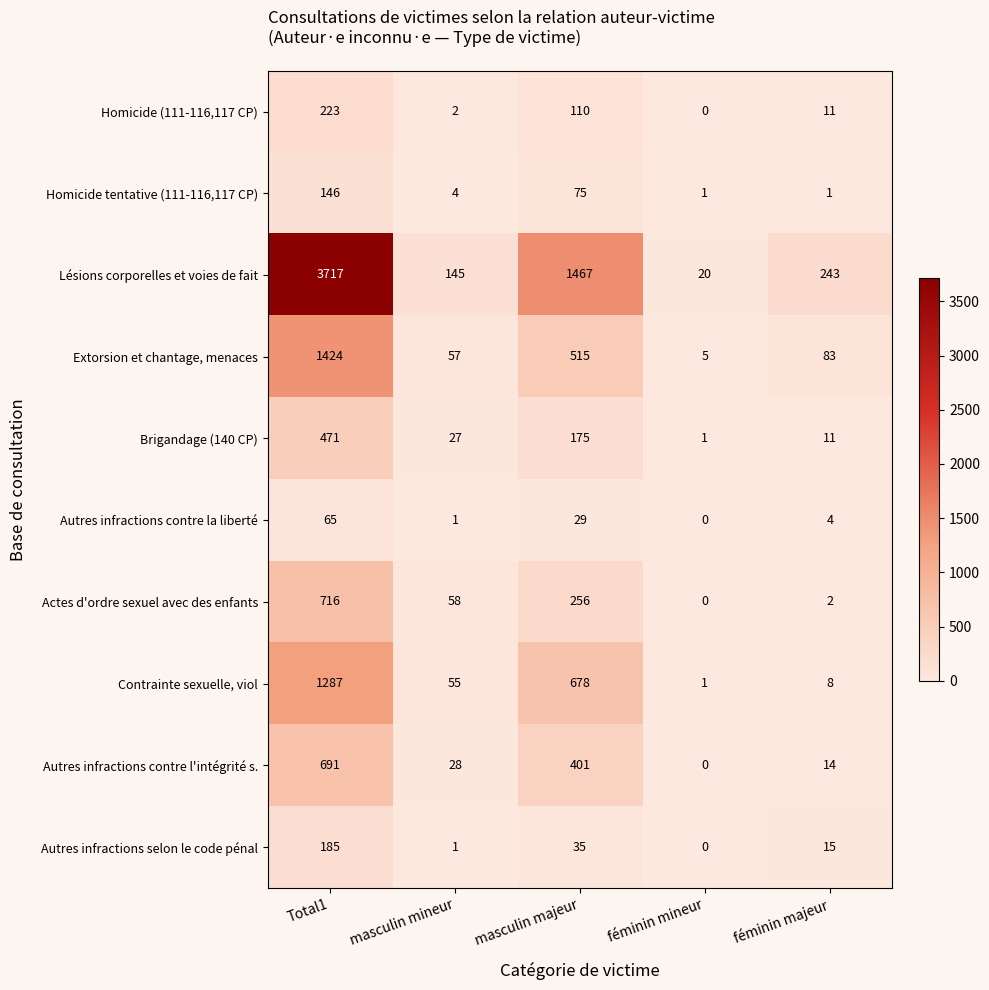

How many categories are shown in the chart?

5